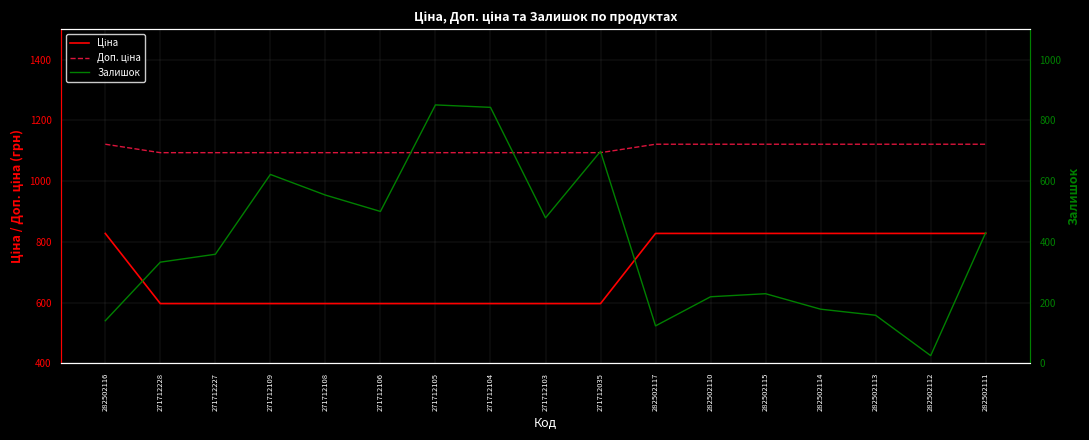

At which label is Доп. ціна closest to 1107?

271712228